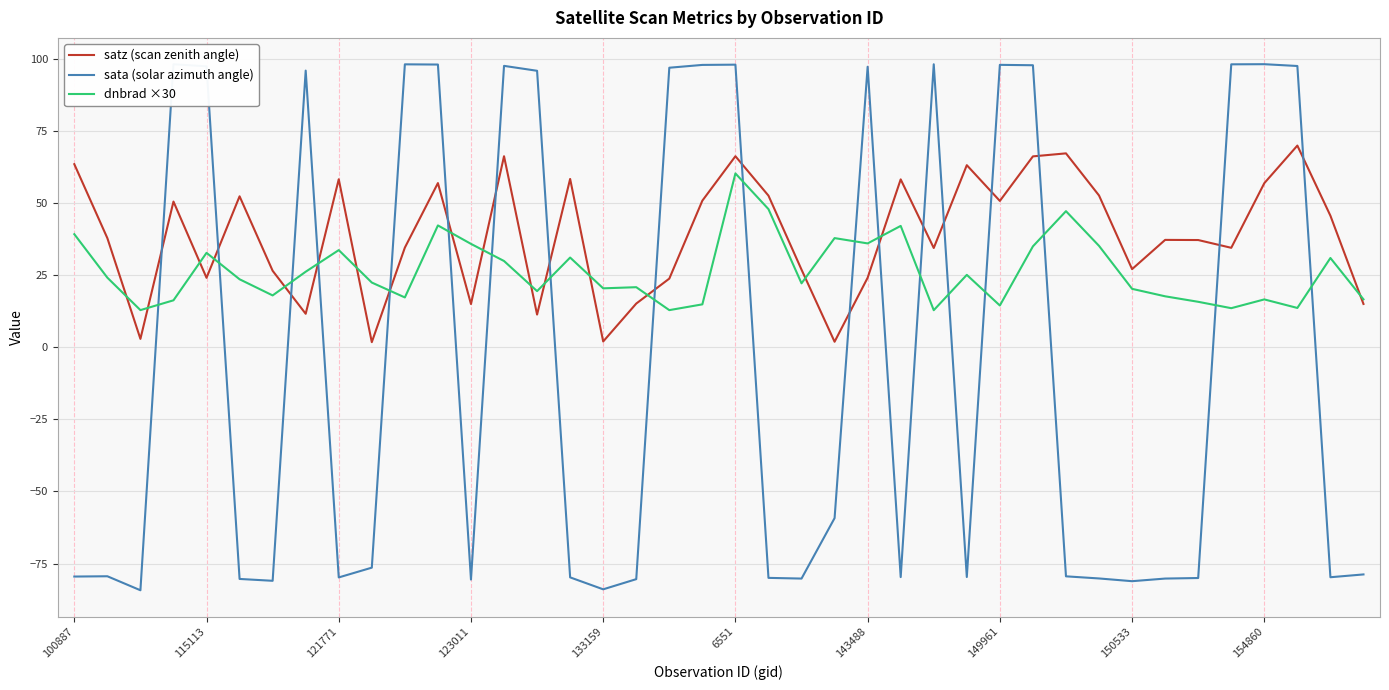

How many series are shown in this chart?

3